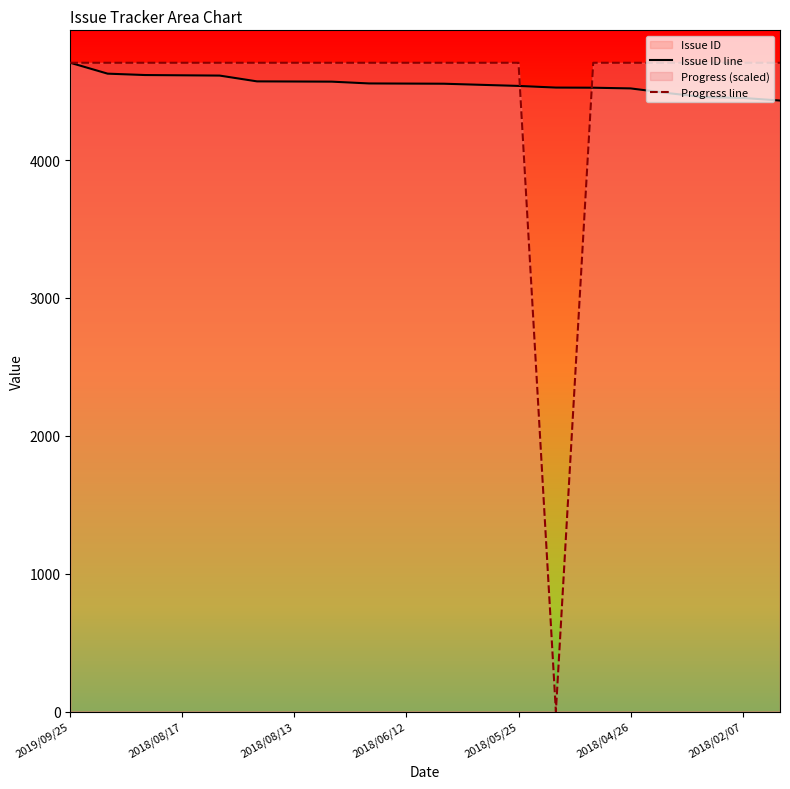

How many lines are shown in the chart?

2